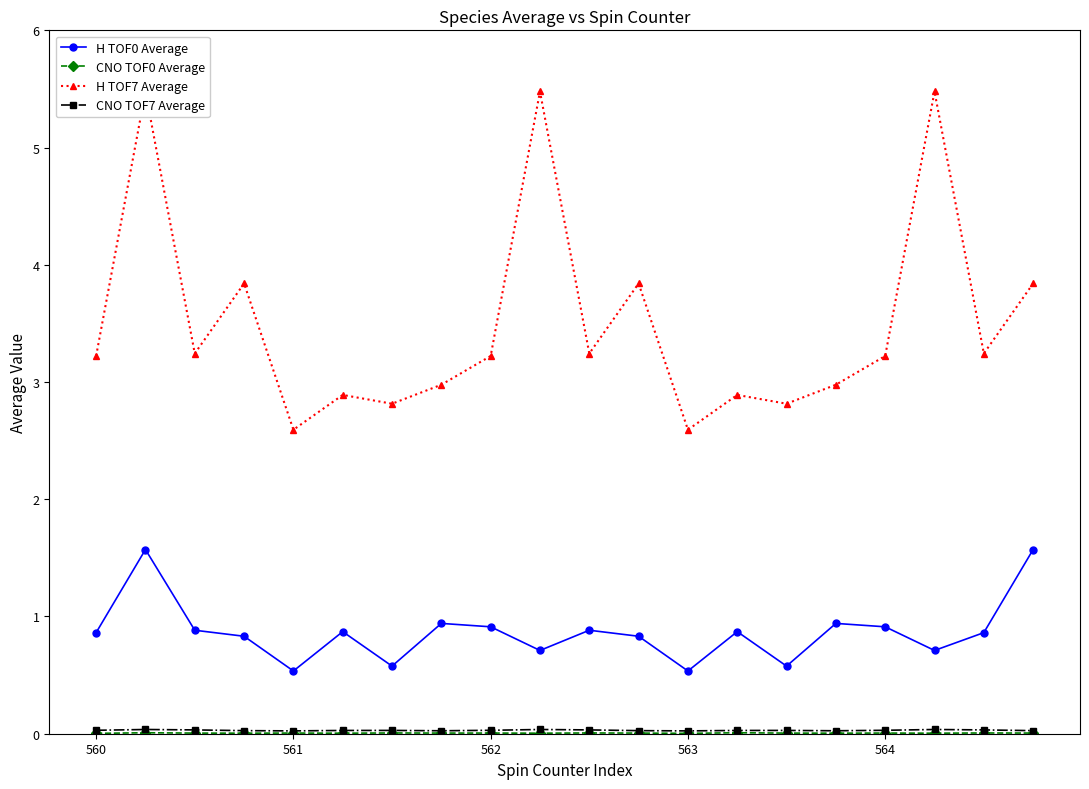

True or false: CNO TOF7 Average has a value of 0.0 at 562.

False